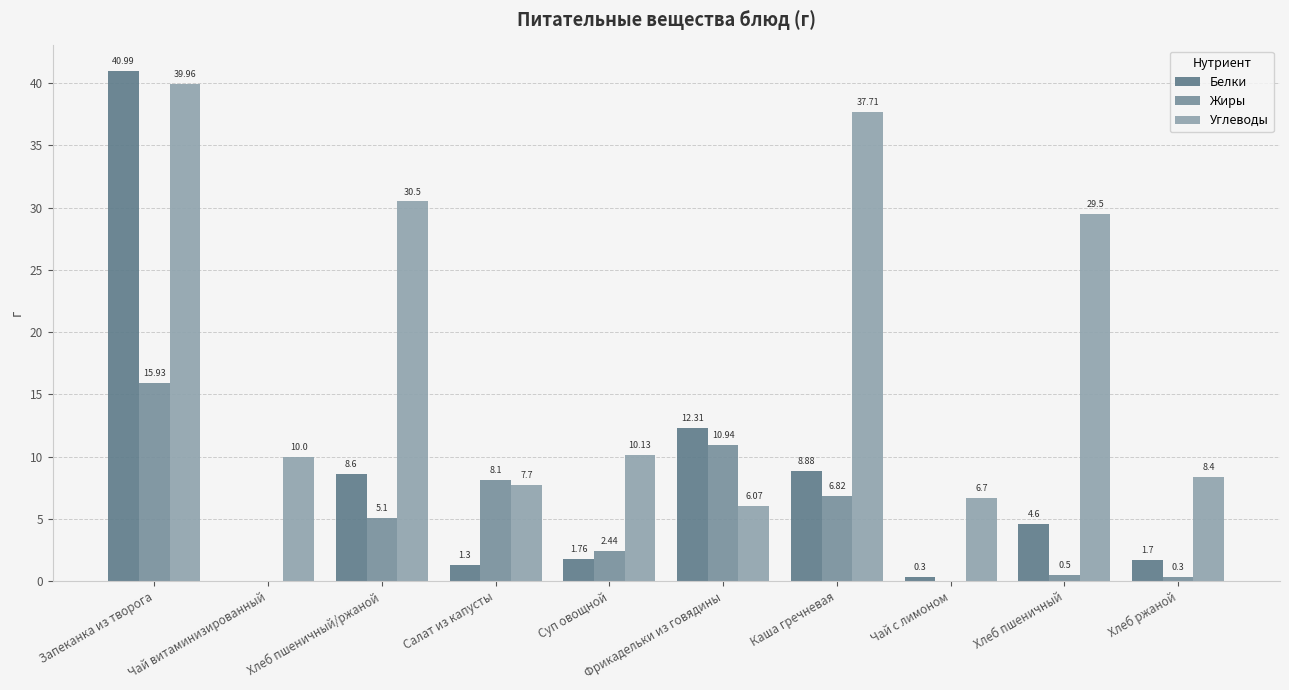

Which series has the widest spread of values?

Белки